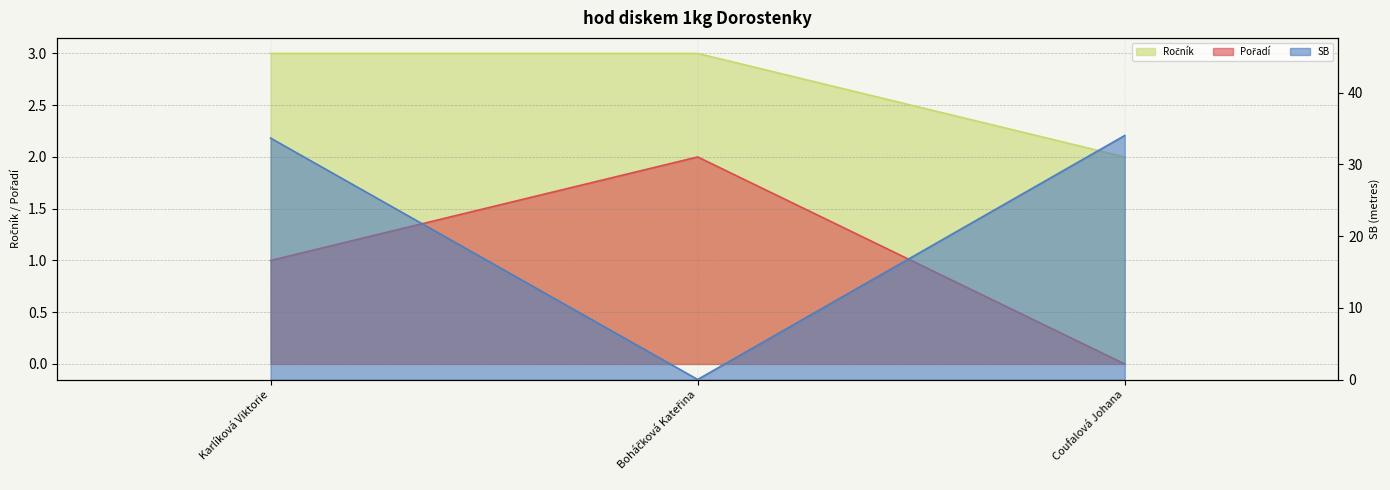

What are all the series names shown in the legend?

Ročník, Pořadí, SB